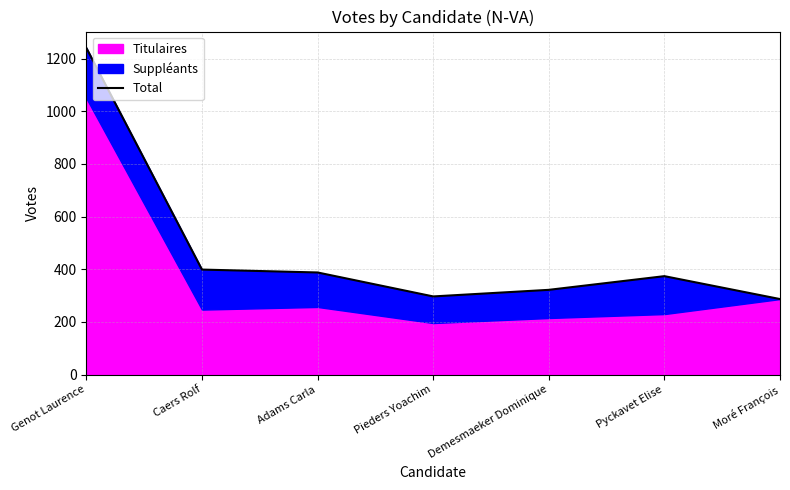

List the labels in order of value, largest first.

Genot Laurence, Caers Rolf, Adams Carla, Pyckavet Elise, Demesmaeker Dominique, Pieders Yoachim, Moré François